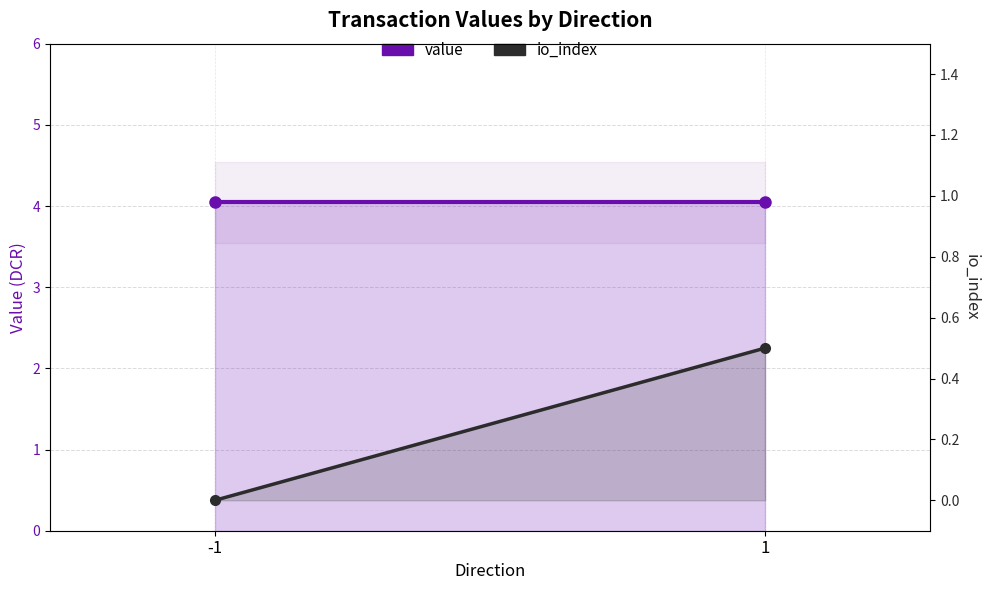

What is the sum of all value values?

8.1